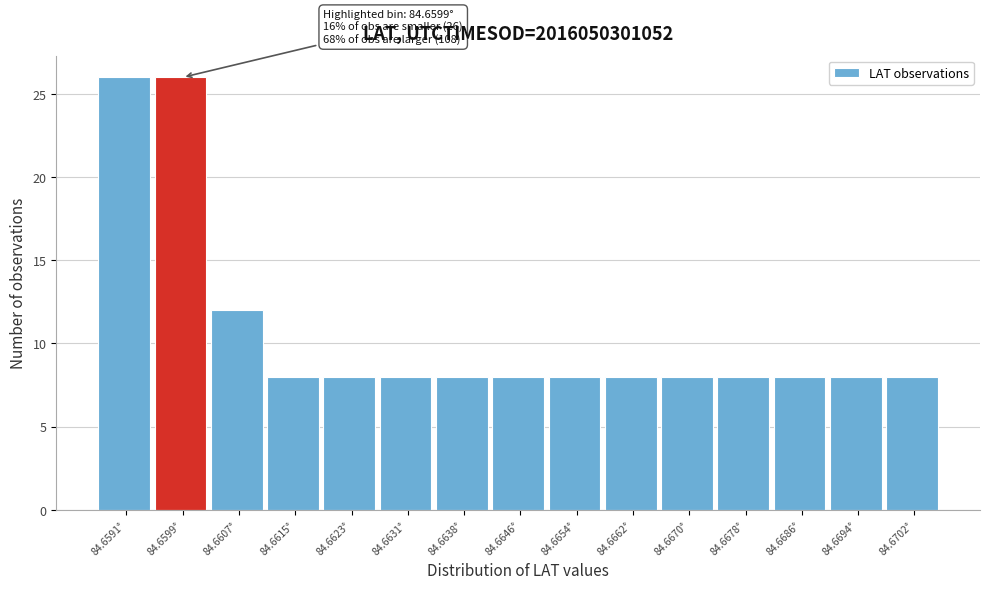

Reading left to right, extract all data points from this chart.

26	26	12	8	8	8	8	8	8	8	8	8	8	8	8